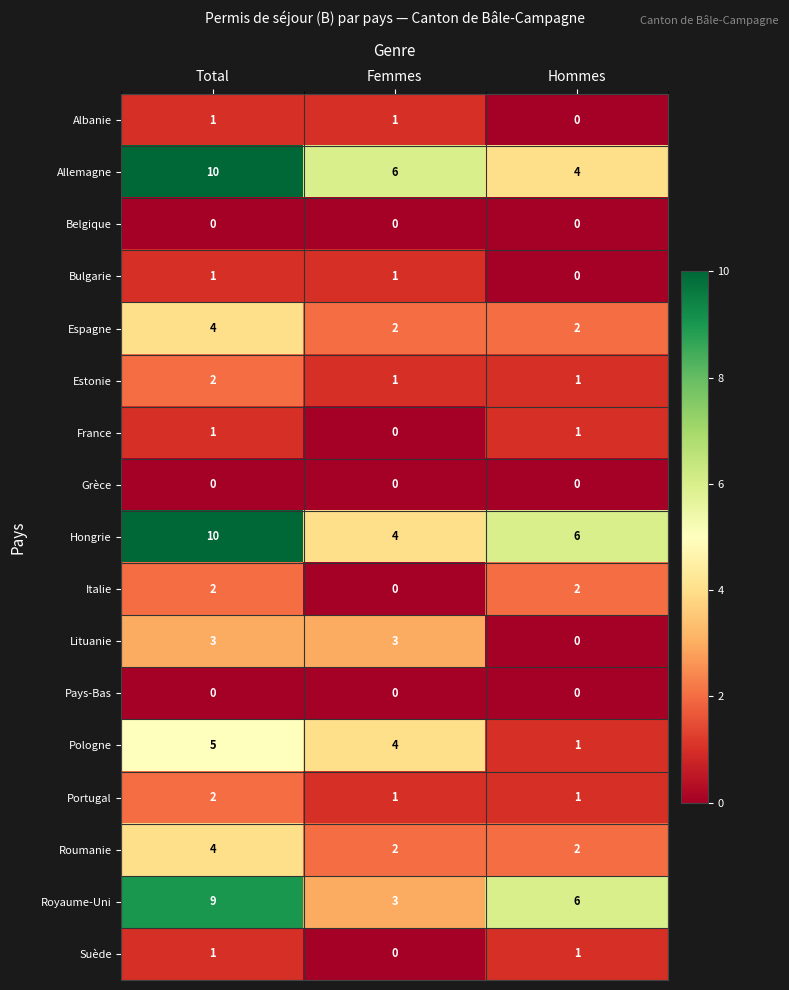

At which label does Pologne first exceed 4?

Total